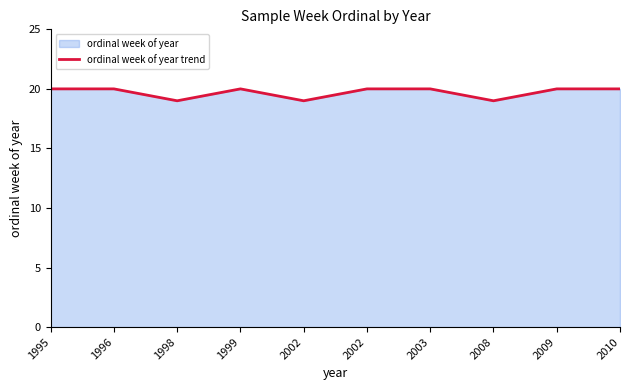

Reading left to right, transcribe all the data shown in this chart.

1995=20	1996=20	1998=19	1999=20	2002=19	2002=20	2003=20	2008=19	2009=20	2010=20